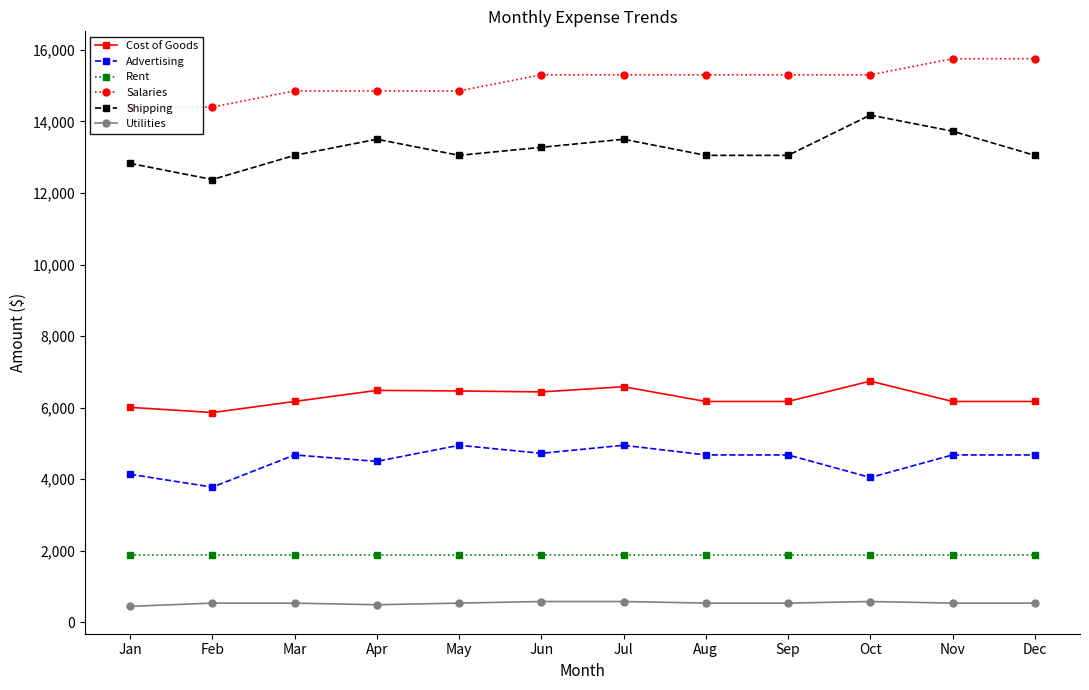

Which category has the lowest value in the Cost of Goods series?

Feb